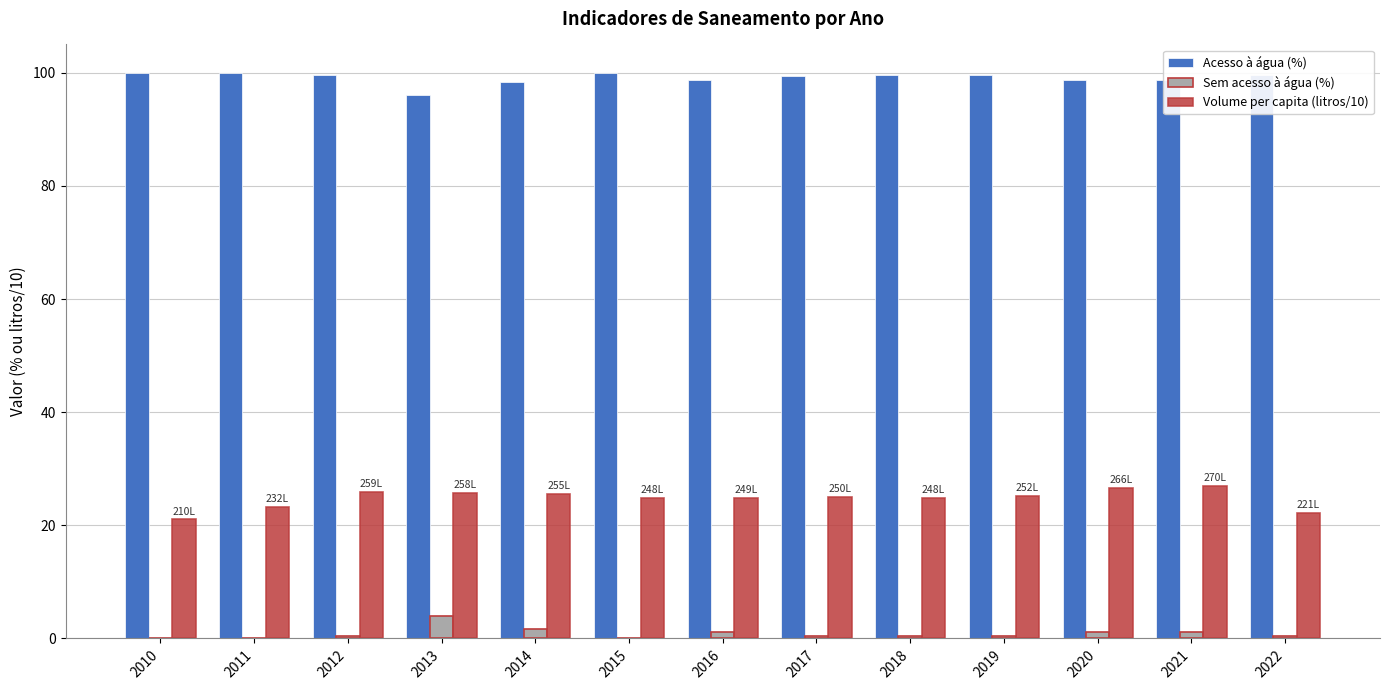

What is the maximum value for Sem acesso à água (%)?

3.9